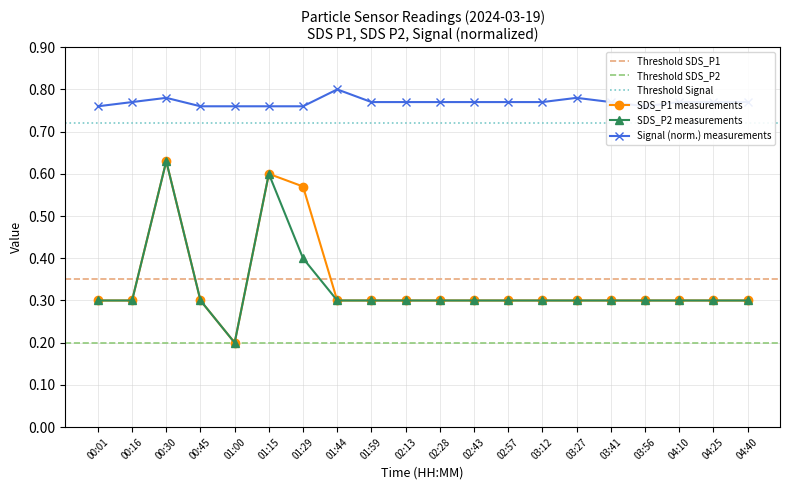

True or false: SDS_P2 has more than 1 points higher than both neighbors.

True